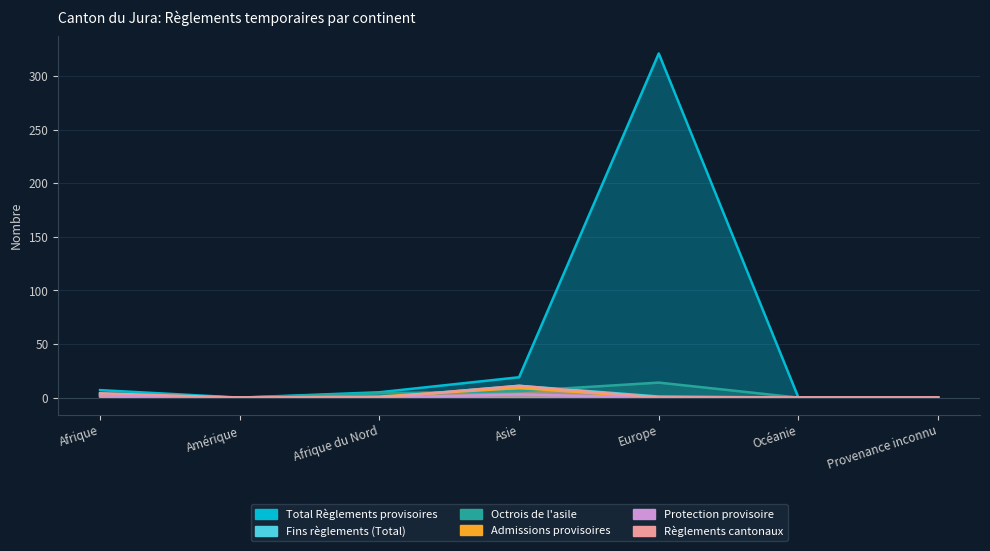

Between Afrique and Océanie, which series saw the biggest shift?

Total Règlements provisoires